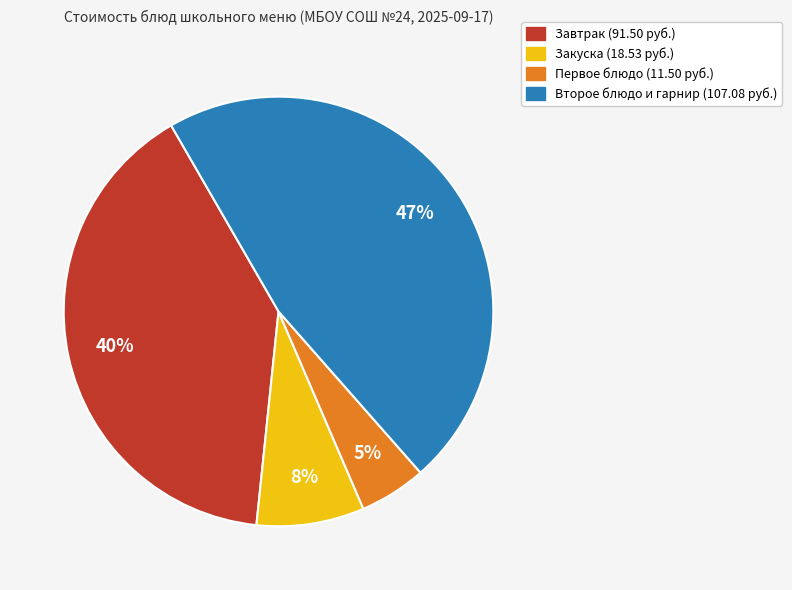

To the nearest percent, what is the difference between the largest and smallest slice percentages?

42%